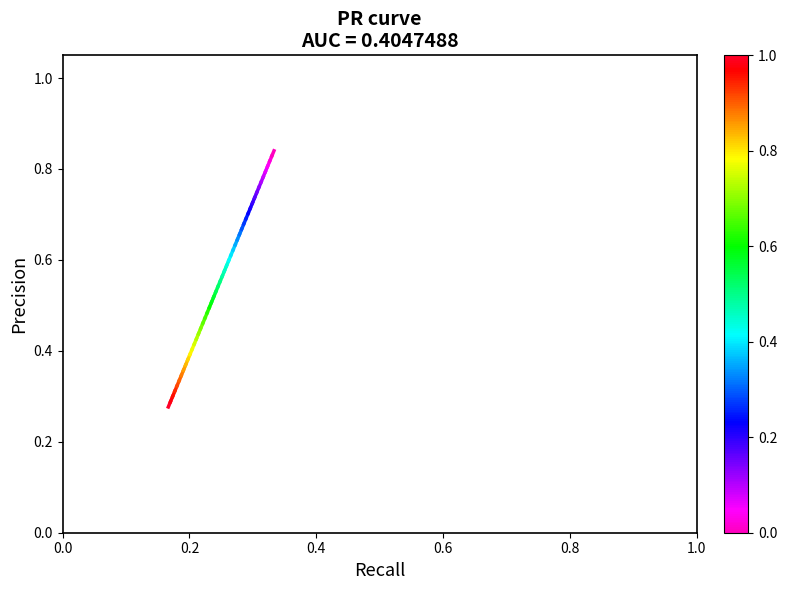

What is the average value?

0.3